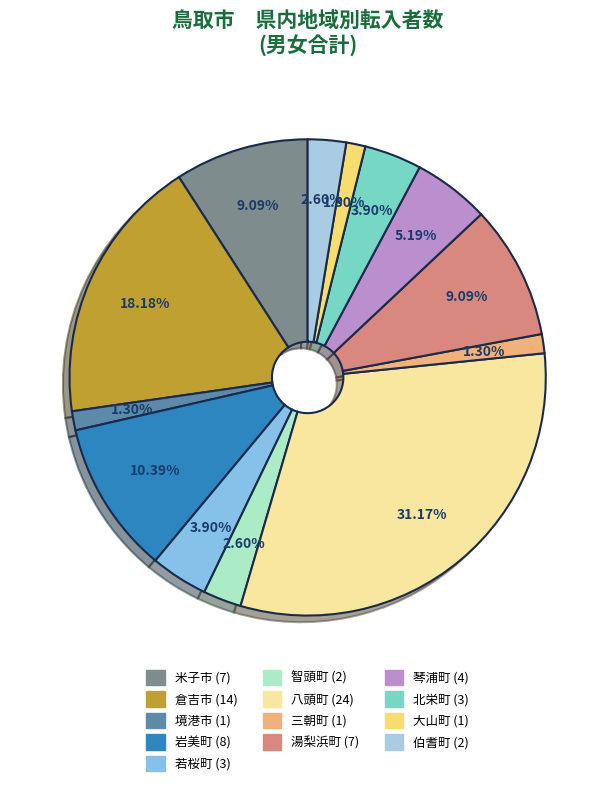

To the nearest percent, what is the difference between the largest and smallest slice percentages?

30%